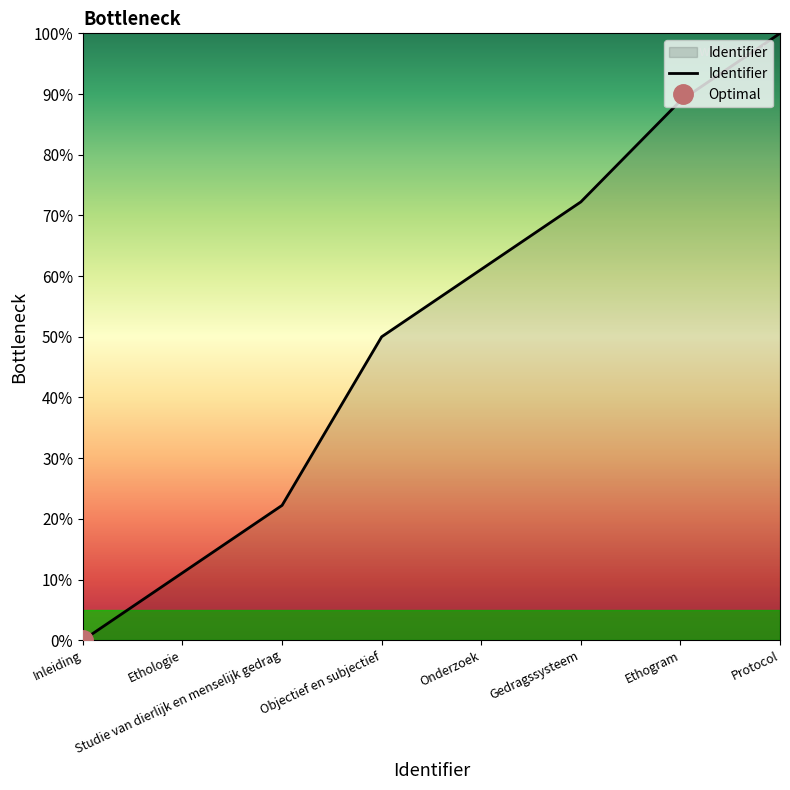

Does the chart display data point markers on the line(s)?

No